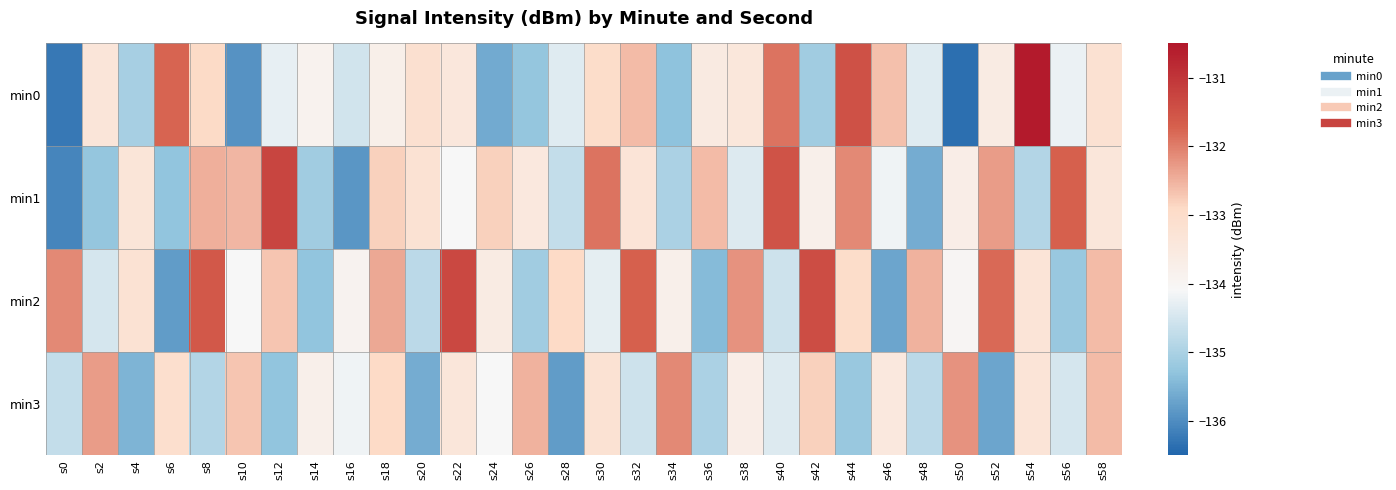

Reading left to right, transcribe all the data shown in this chart.

min0: s0=-136.2	s2=-133.4	s4=-135.0	s6=-131.8	s8=-132.9	s10=-135.9	s12=-134.3	s14=-133.9	s16=-134.6	s18=-133.8	s20=-133.1	s22=-133.4	s24=-135.6	s26=-135.2	s28=-134.4	s30=-133.0	s32=-132.6	s34=-135.3	s36=-133.6	s38=-133.4	s40=-131.9	s42=-135.1	s44=-131.5	s46=-132.6	s48=-134.4	s50=-136.4	s52=-133.6	s54=-130.6	s56=-134.2	s58=-133.2
min1: s0=-136.1	s2=-135.2	s4=-133.4	s6=-135.3	s8=-132.5	s10=-132.5	s12=-131.3	s14=-135.1	s16=-135.9	s18=-132.8	s20=-133.2	s22=-134.1	s24=-132.8	s26=-133.5	s28=-134.7	s30=-131.9	s32=-133.3	s34=-135.0	s36=-132.6	s38=-134.4	s40=-131.5	s42=-133.8	s44=-132.1	s46=-134.2	s48=-135.6	s50=-133.7	s52=-132.3	s54=-134.9	s56=-131.7	s58=-133.4
min2: s0=-132.1	s2=-134.5	s4=-133.2	s6=-135.8	s8=-131.6	s10=-134.1	s12=-132.7	s14=-135.3	s16=-133.9	s18=-132.4	s20=-134.8	s22=-131.3	s24=-133.6	s26=-135.1	s28=-132.9	s30=-134.3	s32=-131.7	s34=-133.8	s36=-135.4	s38=-132.2	s40=-134.6	s42=-131.4	s44=-133.0	s46=-135.7	s48=-132.5	s50=-134.0	s52=-131.8	s54=-133.3	s56=-135.2	s58=-132.6
min3: s0=-134.7	s2=-132.3	s4=-135.5	s6=-133.1	s8=-134.9	s10=-132.7	s12=-135.3	s14=-133.8	s16=-134.2	s18=-132.9	s20=-135.6	s22=-133.4	s24=-134.1	s26=-132.5	s28=-135.8	s30=-133.2	s32=-134.6	s34=-132.1	s36=-135.0	s38=-133.7	s40=-134.4	s42=-132.8	s44=-135.2	s46=-133.5	s48=-134.8	s50=-132.2	s52=-135.7	s54=-133.3	s56=-134.5	s58=-132.6